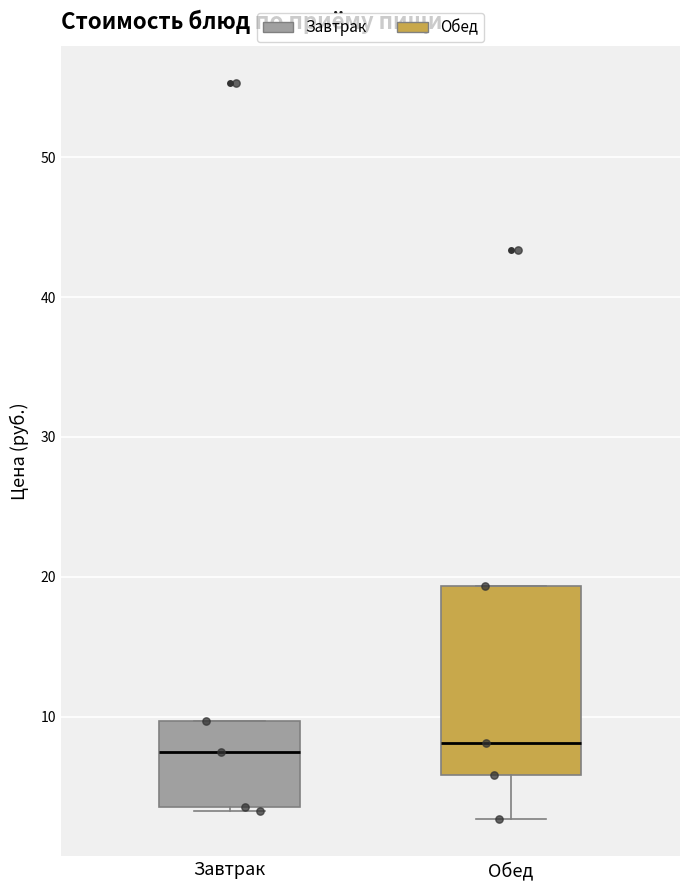

Reading left to right, transcribe this box plot: for each box, give where its median line is, the range the box spans, and where its two whiskers end, as read against the y-axis. The values are not printed on the chart, so give them approximately, as read against the axis.

Завтрак: median 7, box 4 to 10, whiskers 3 to 10
Обед: median 8, box 6 to 19, whiskers 3 to 19